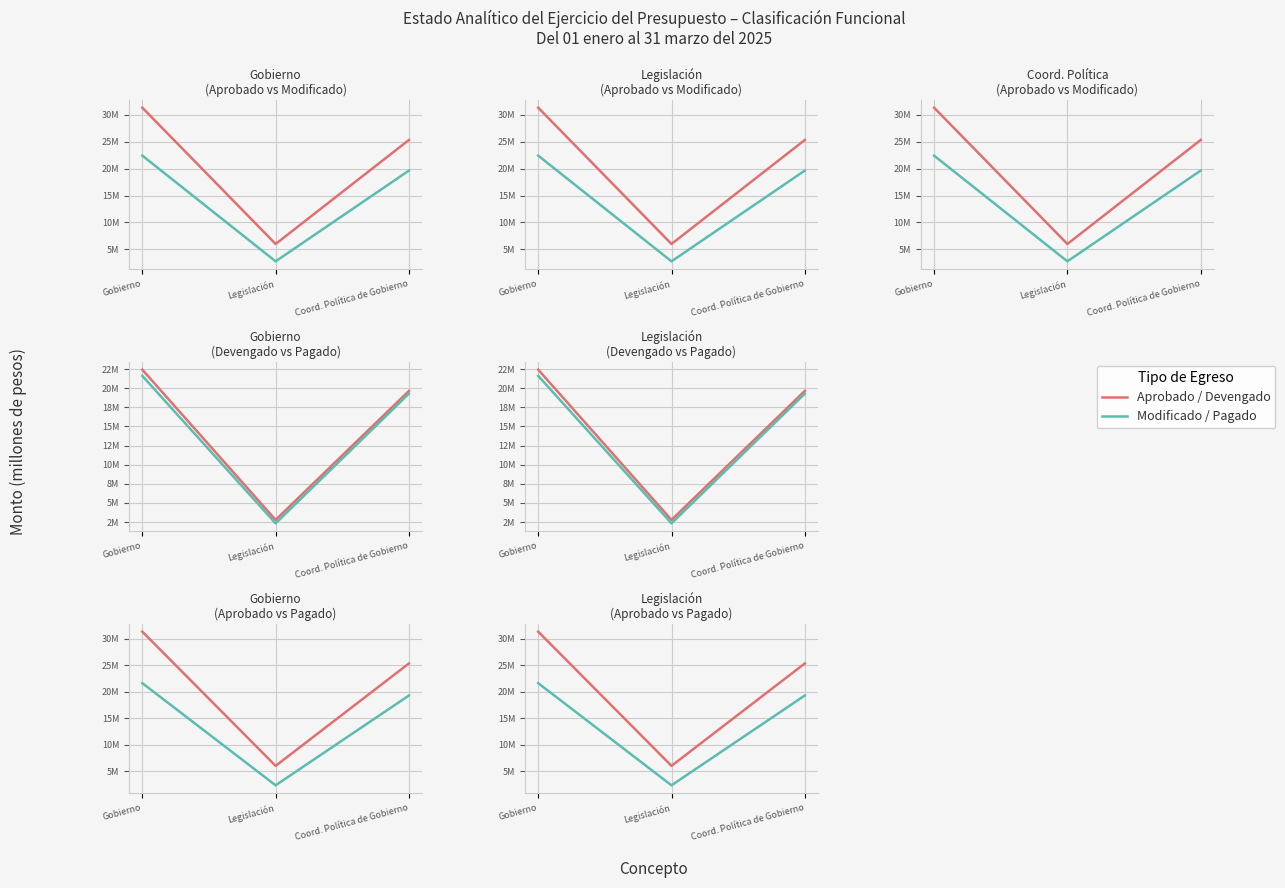

True or false: Modificado has a value of 2.8 at Legislación.

True